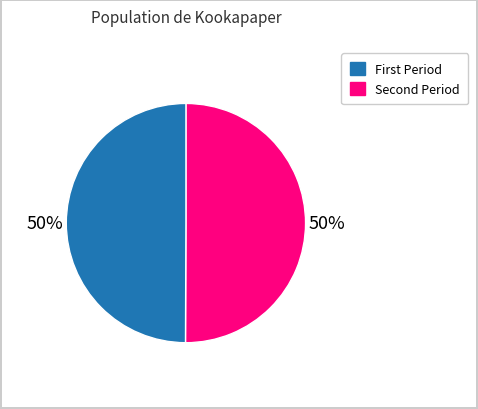

To the nearest percent, what is the average slice percentage?

50%